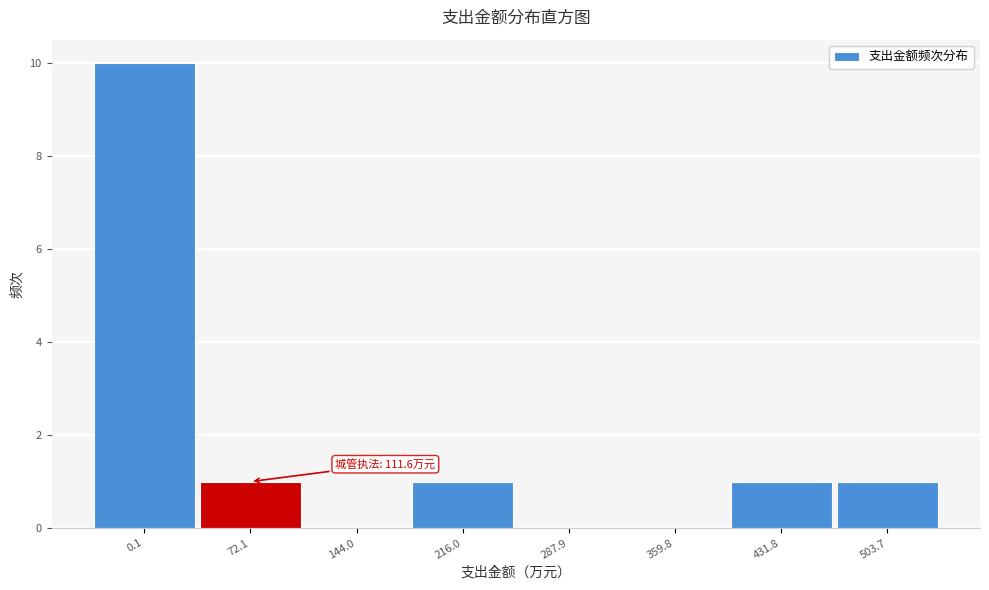

Reading left to right, what are all the values shown in this chart?

0.1=10	72.1=1	144.0=0	216.0=1	287.9=0	359.8=0	431.8=1	503.7=1